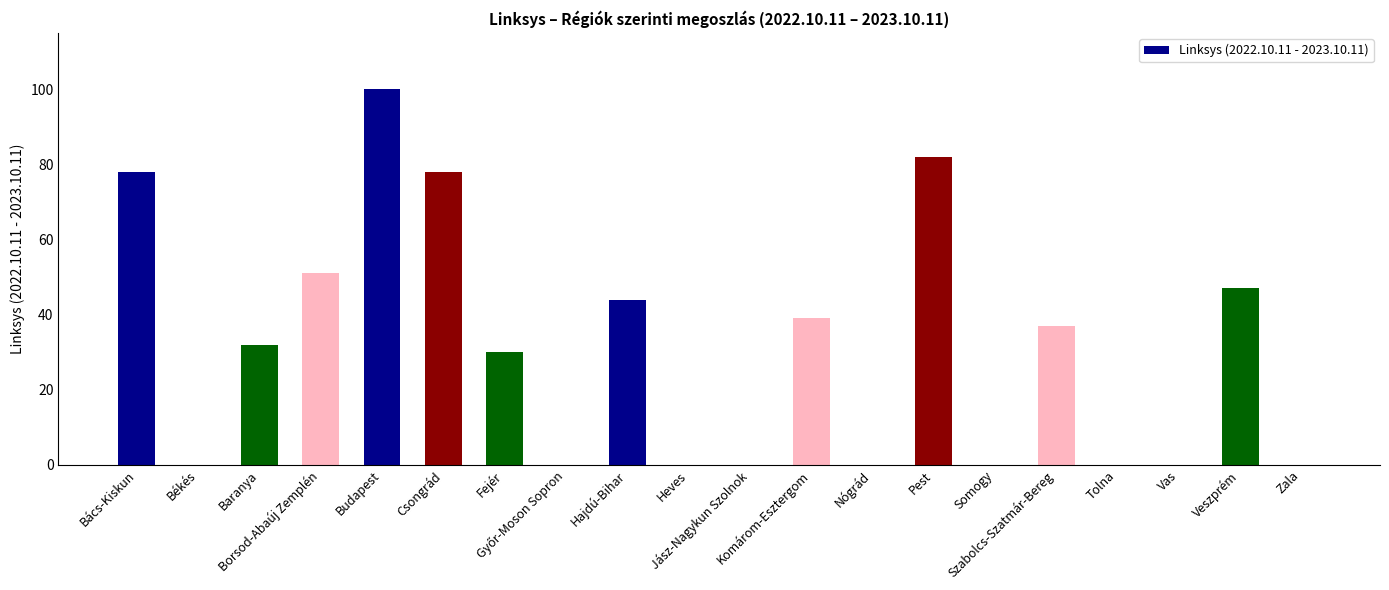

What is the sum of the values at Borsod-Abaúj Zemplén and Szabolcs-Szatmár-Bereg?

88